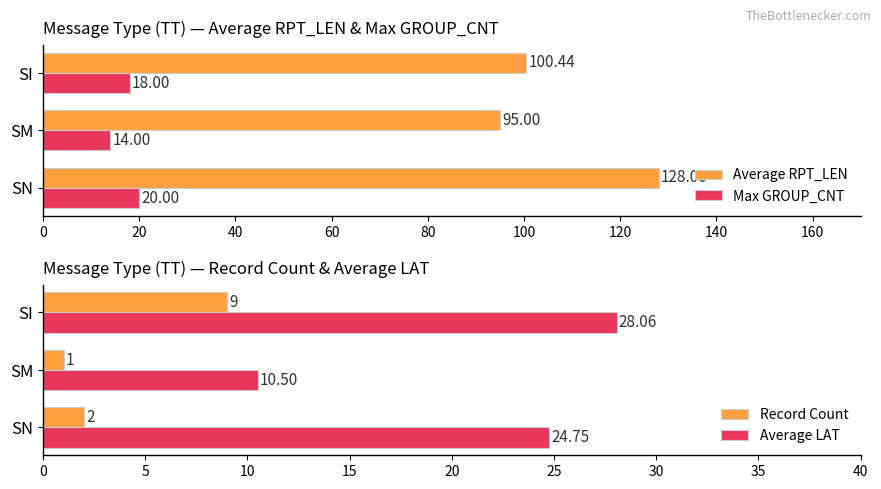

Rank the categories by Max GROUP_CNT value from lowest to highest.

SM, SI, SN